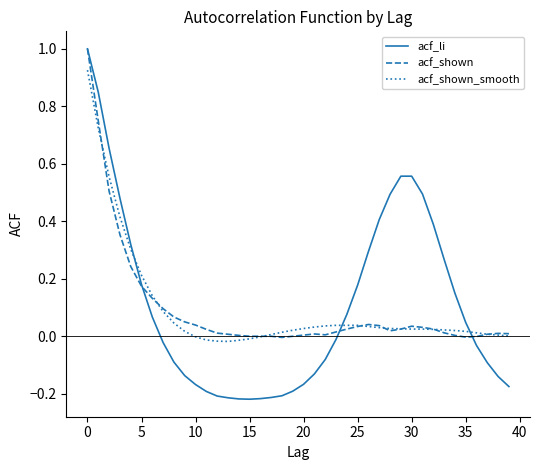

Which series has the widest spread of values?

acf_li